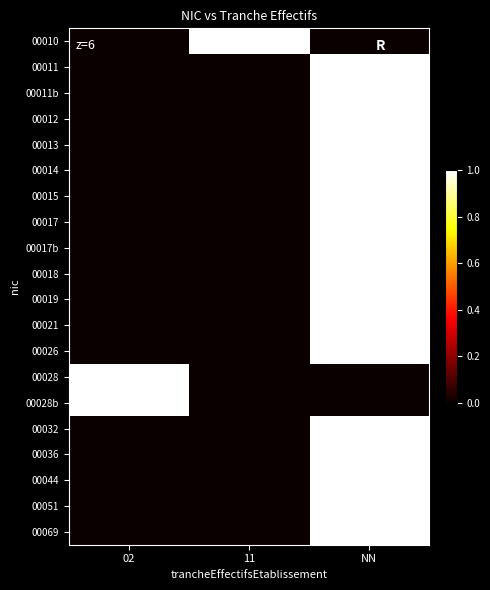

At 02, list the series in order from largest to smallest.

00028, 00028b, 00010, 00011, 00011b, 00012, 00013, 00014, 00015, 00017, 00017b, 00018, 00019, 00021, 00026, 00032, 00036, 00044, 00051, 00069